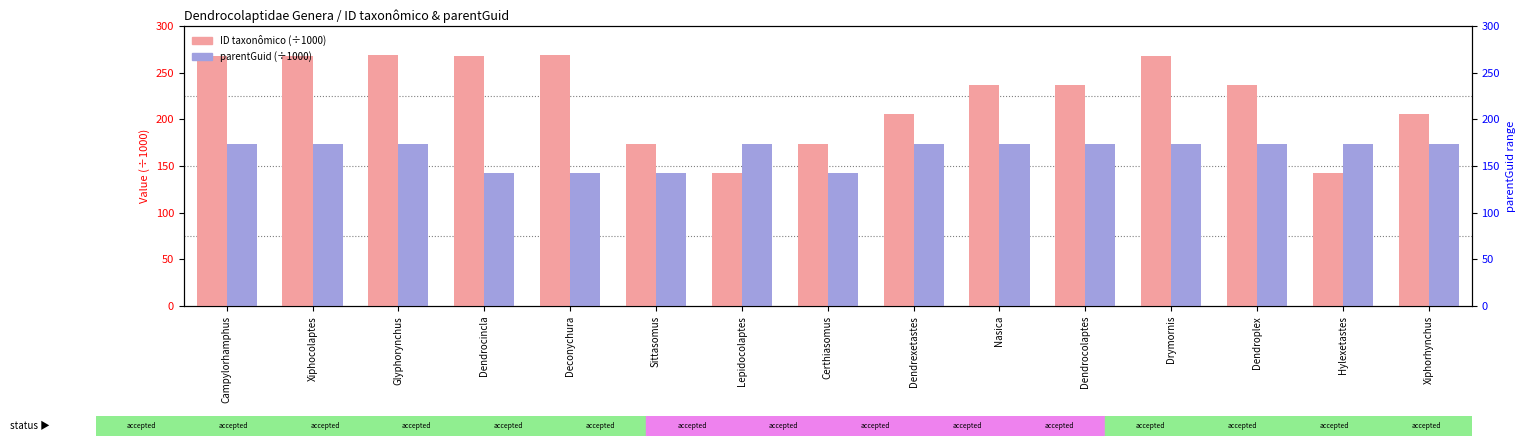

The value of parentGuid (÷1000) at Sittasomus is 212.4. True or false?

False